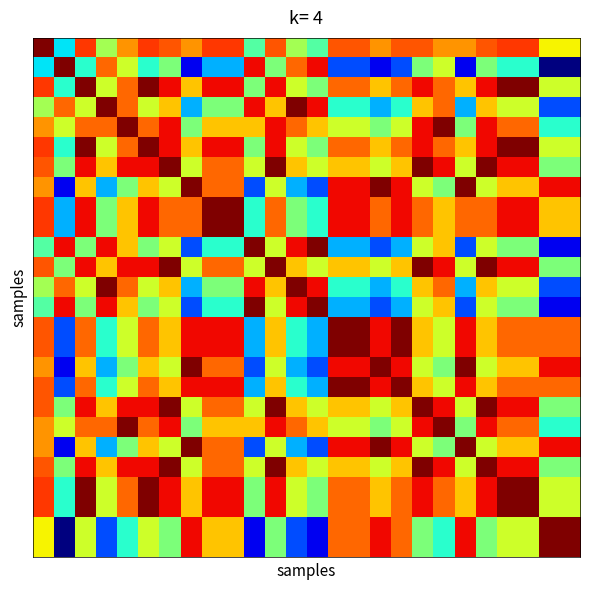

What is the greatest value displayed?

10.0